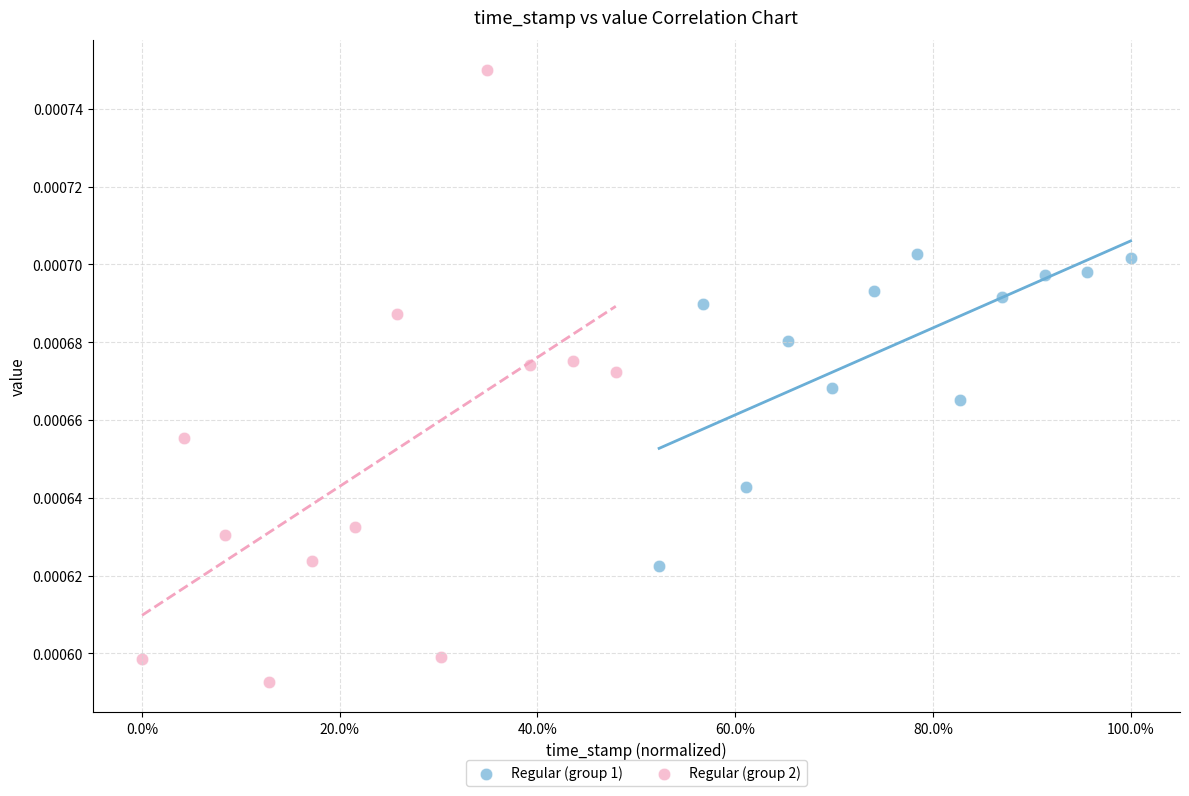

Which series has the widest spread of Y values?

Regular (group 2)